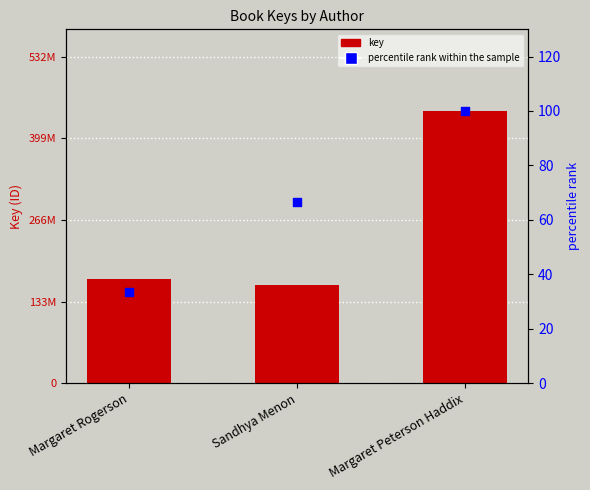

Which series reaches the minimum Y coordinate?

percentile rank within the sample